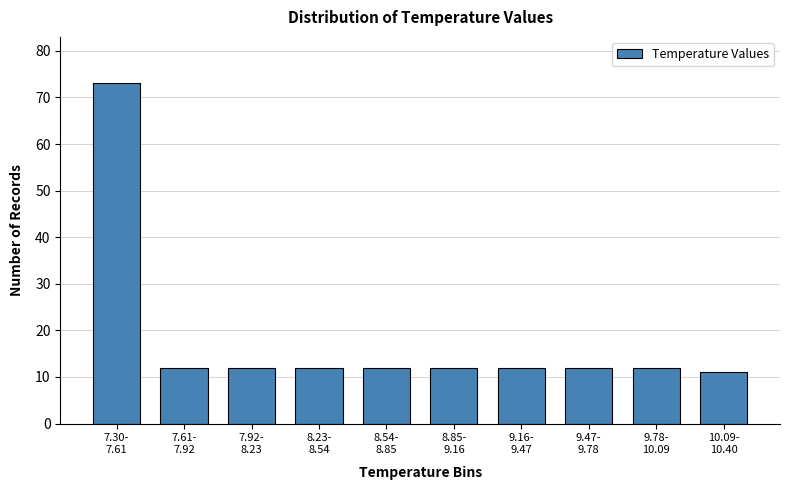

Reading right to left, transcribe all the data shown in this chart.

11	12	12	12	12	12	12	12	12	73